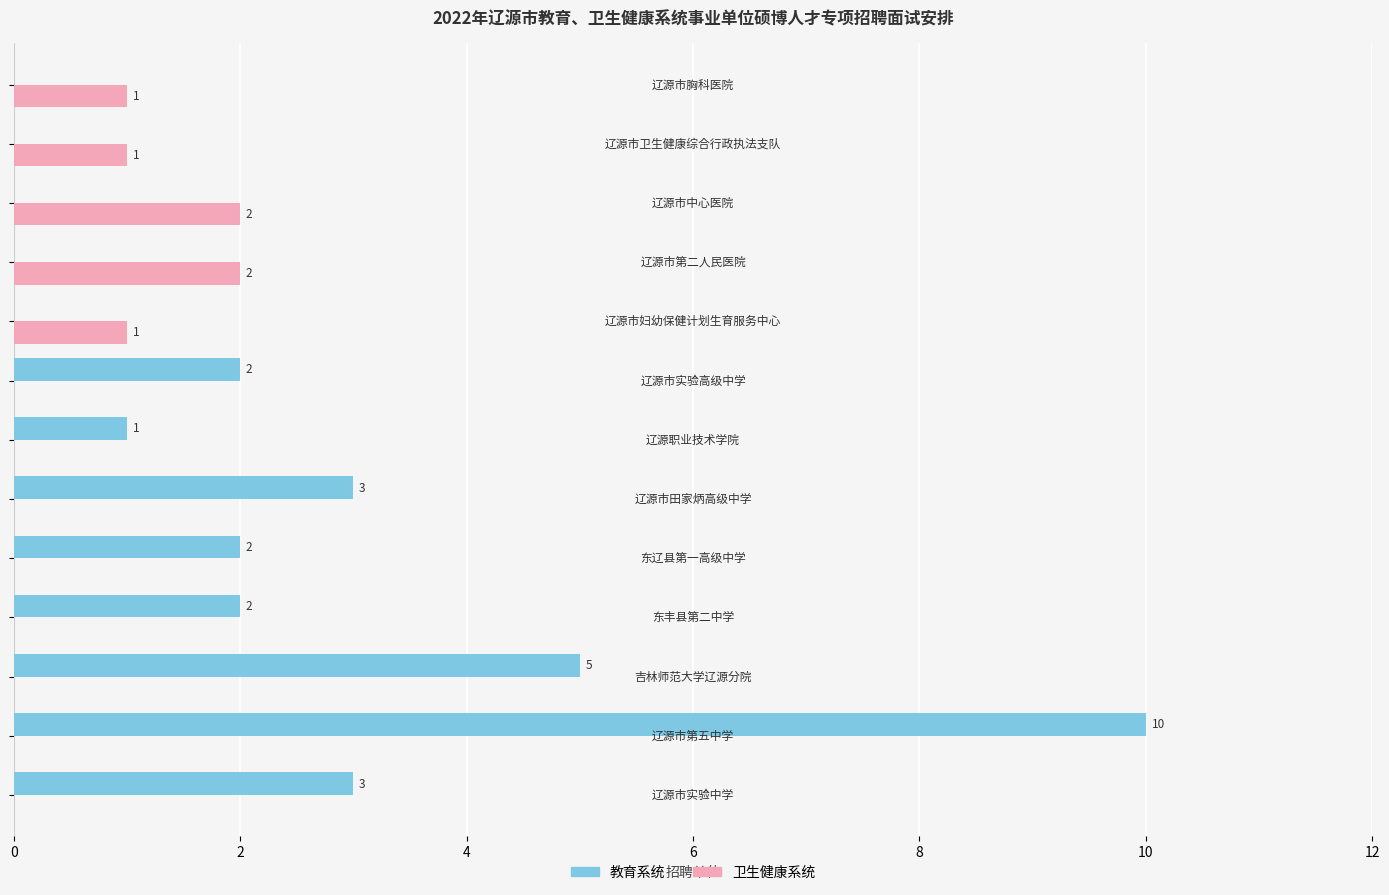

What is the greatest value displayed?

10